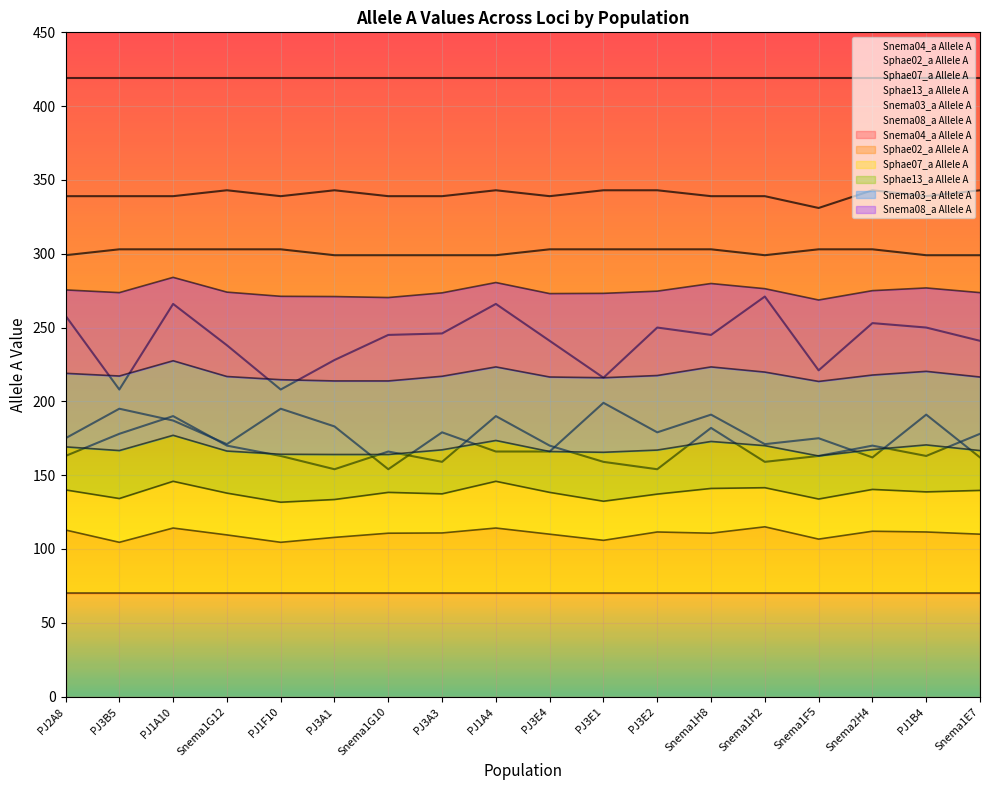

List the labels in order of Snema03_a Allele A value, largest first.

PJ3B5, PJ1A10, Snema1G12, PJ1F10, PJ3E4, PJ3E1, PJ3E2, Snema1H8, Snema1F5, Snema2H4, PJ2A8, PJ3A1, Snema1G10, PJ3A3, PJ1A4, Snema1H2, PJ1B4, Snema1E7